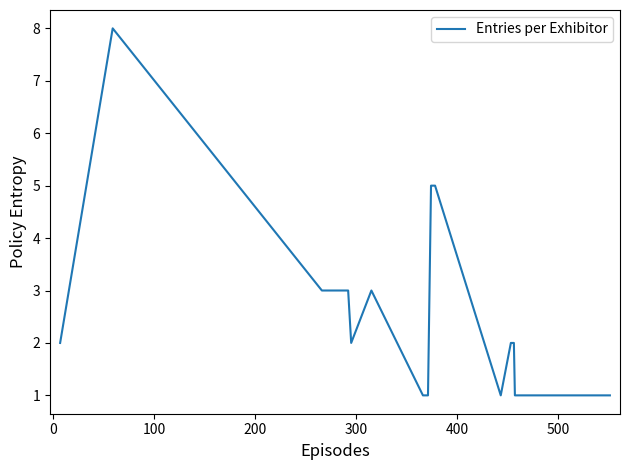

What is the difference between the maximum and second lowest values?

7